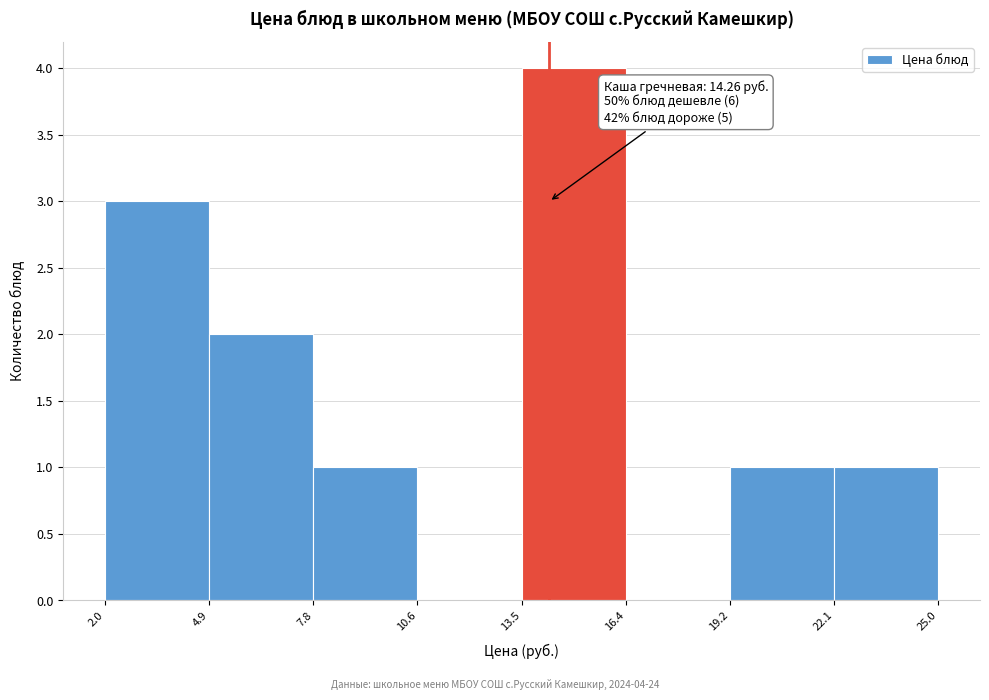

Over which range of the x-axis is the bar tallest?

13.5 to 16.4